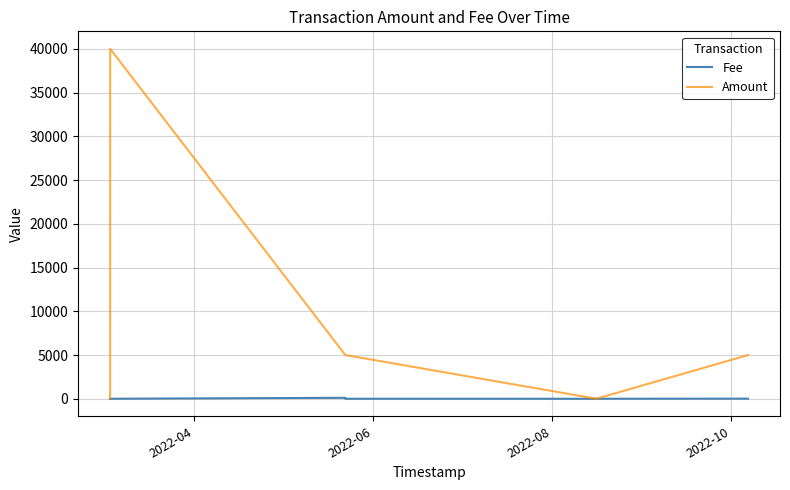

At which label does Fee reach its minimum?

2022-04